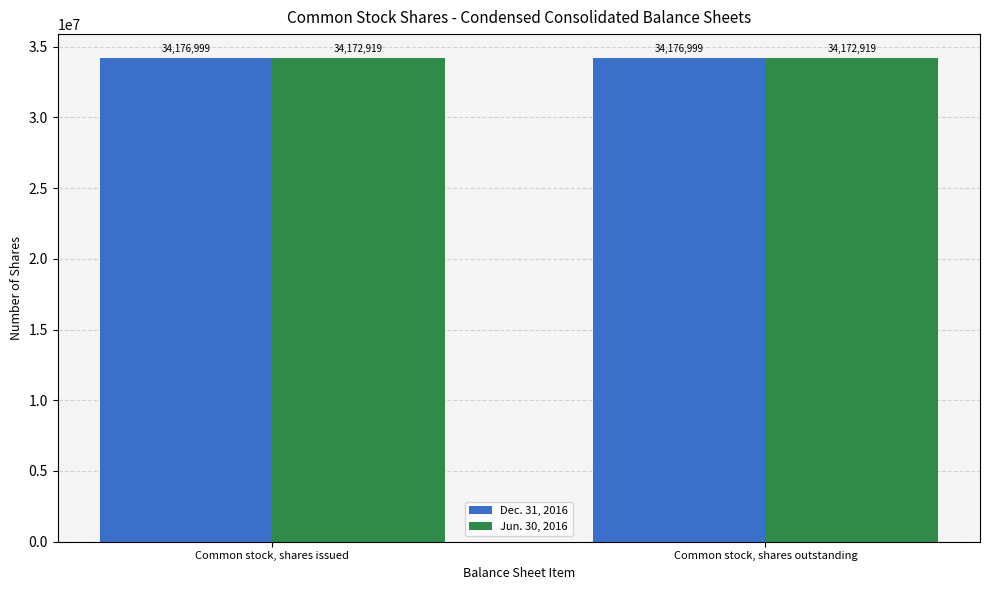

What is the sum of the Jun. 30, 2016 values at Common stock, shares outstanding and Common stock, shares issued?

68345838